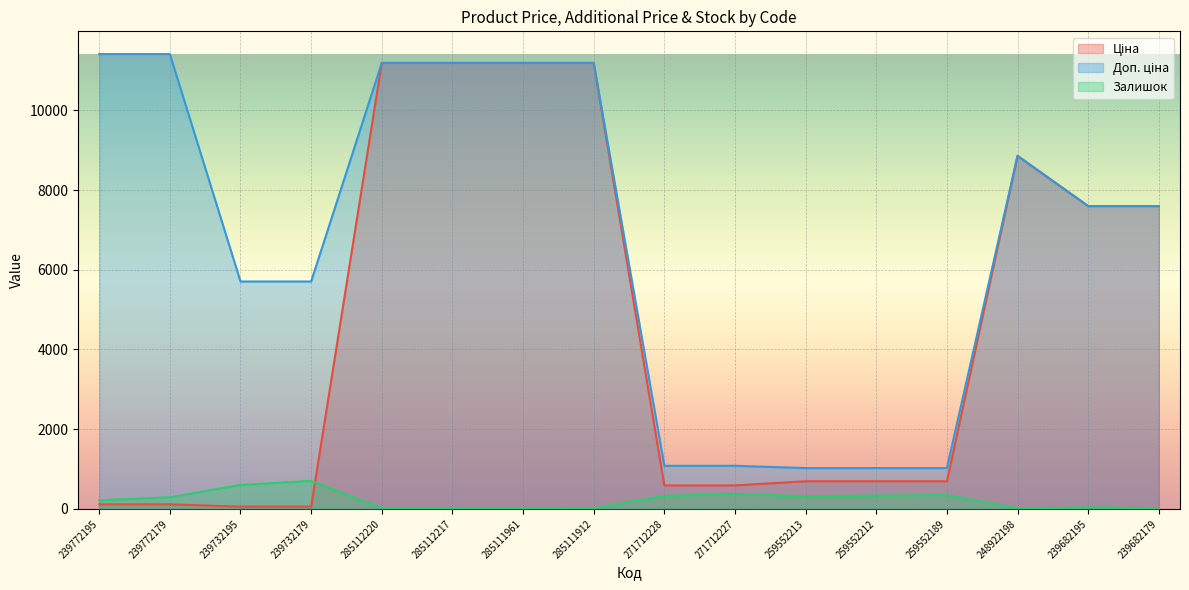

How many interior local peaks does the Доп. ціна series have?

1